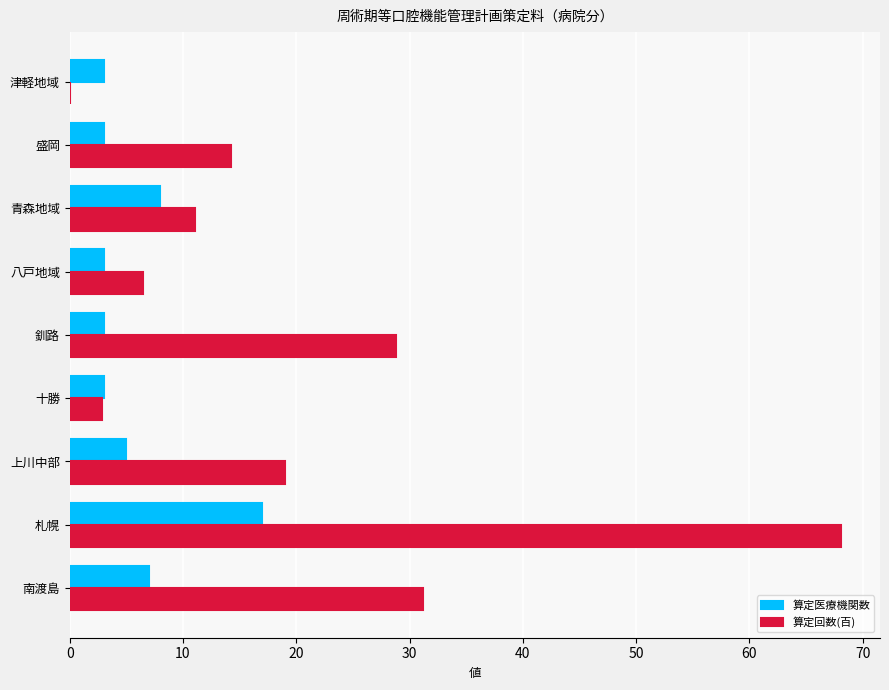

Read the 算定医療機関数 value at 札幌.

17.0